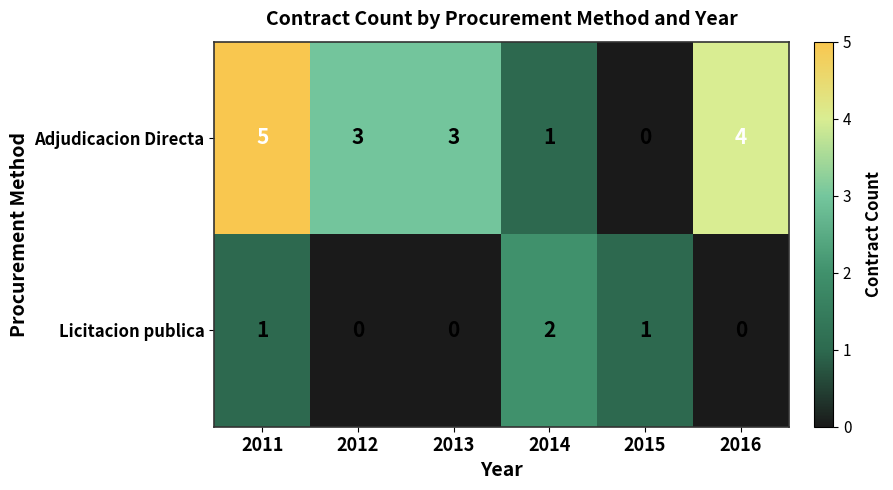

What is the total value across all series at 2016?

4